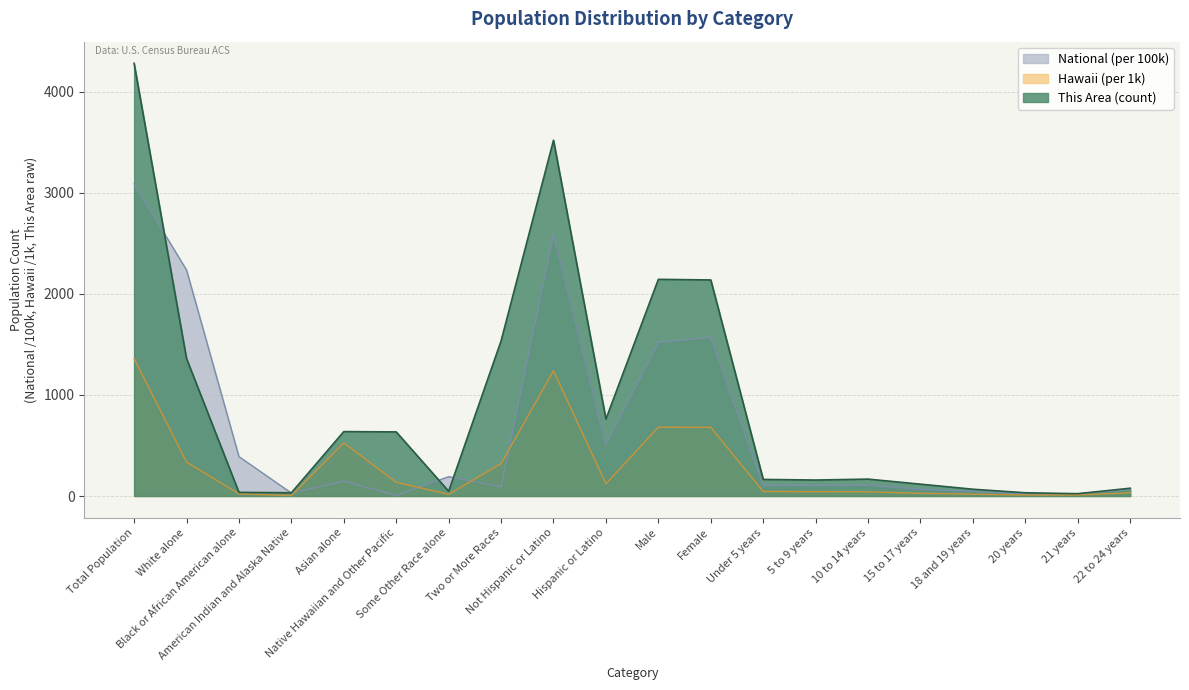

What is the difference between the second highest and minimum values in the This Area series?

3496.0